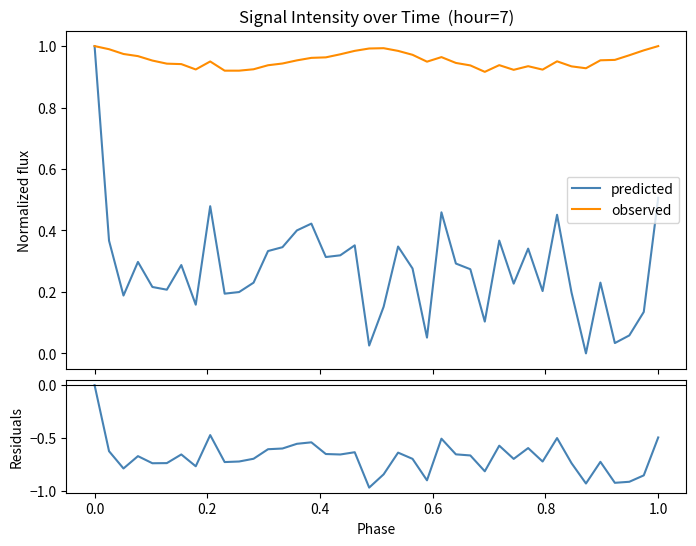

List the series in order of their peak value, highest first.

predicted, observed, residuals